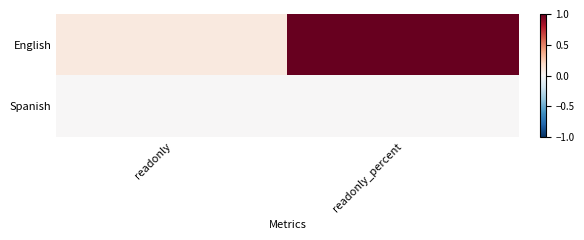

Reading left to right, transcribe all the data shown in this chart.

English: readonly=0.1	readonly_percent=1.0
Spanish: readonly=0.0	readonly_percent=0.0